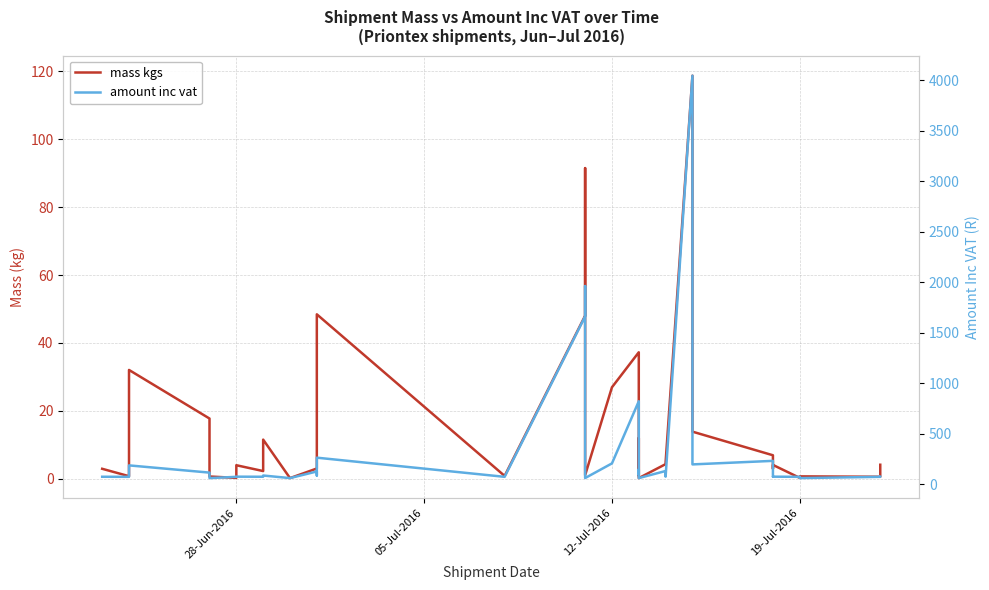

The amount inc vat series shows 815.2 at 15. True or false?

False